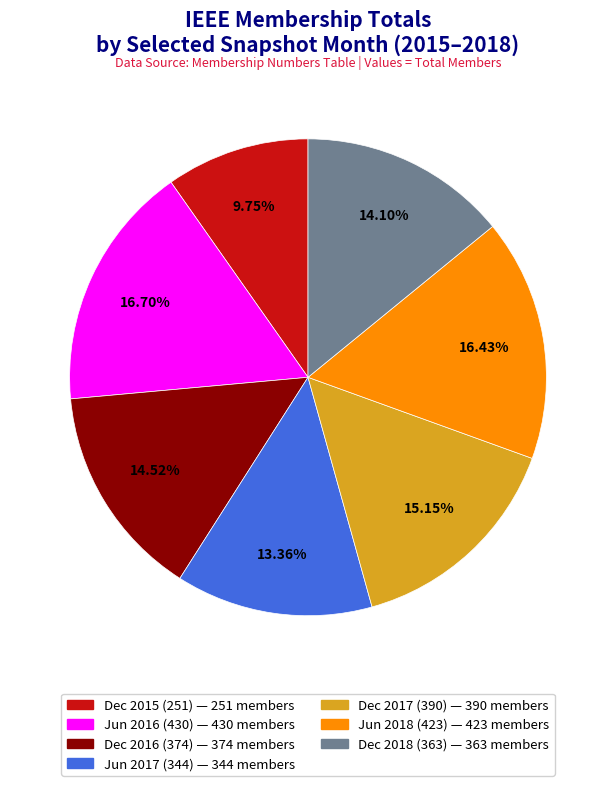

Does any single category account for the majority?

No